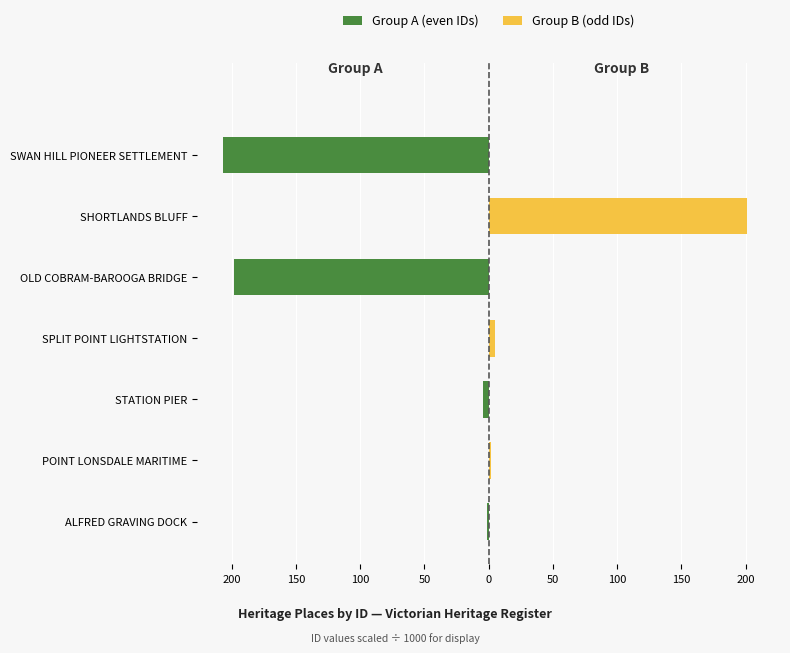

Which series has the largest range (max minus min)?

Group A (even IDs)